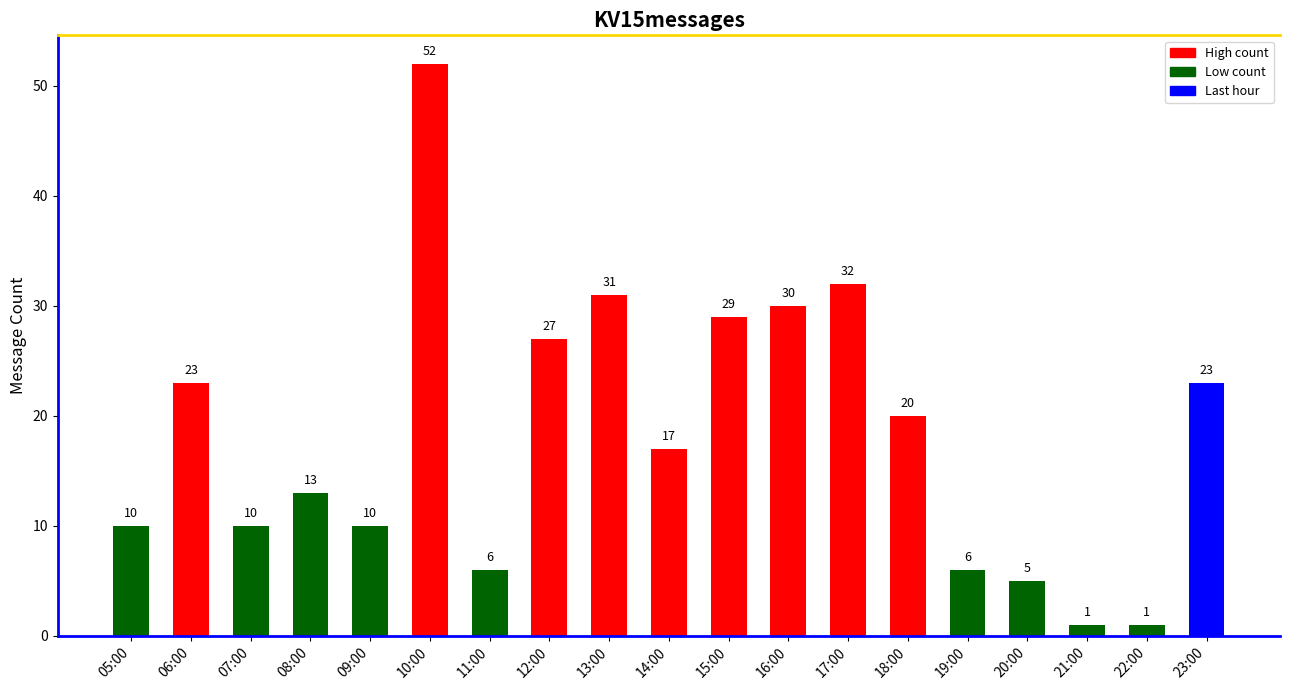

How many bars are there in total?

19